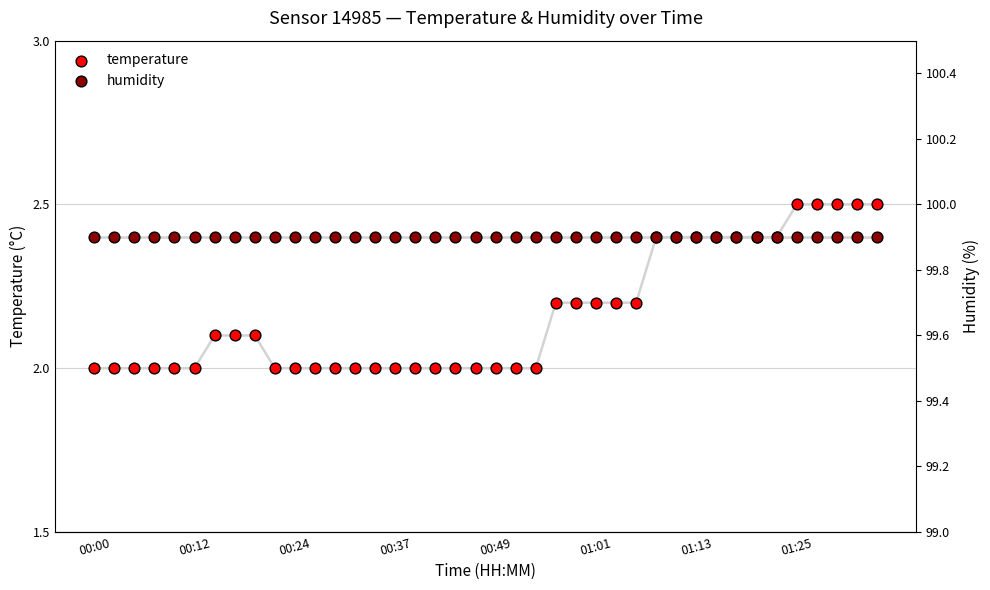

Which series contains the lowest Y value?

temperature